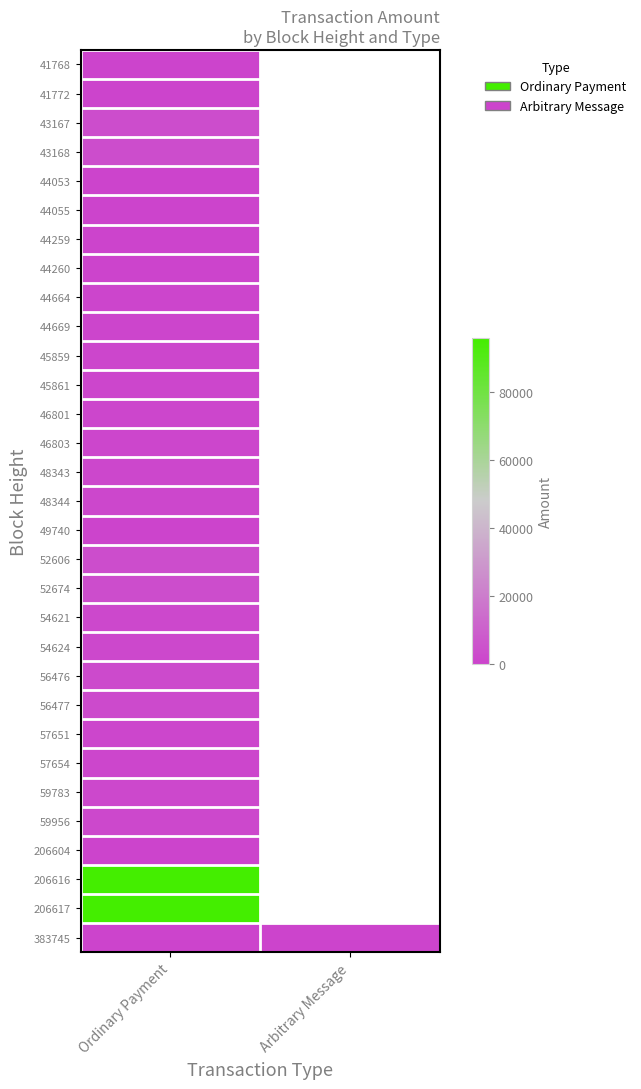

How many distinct data groups are displayed?

31